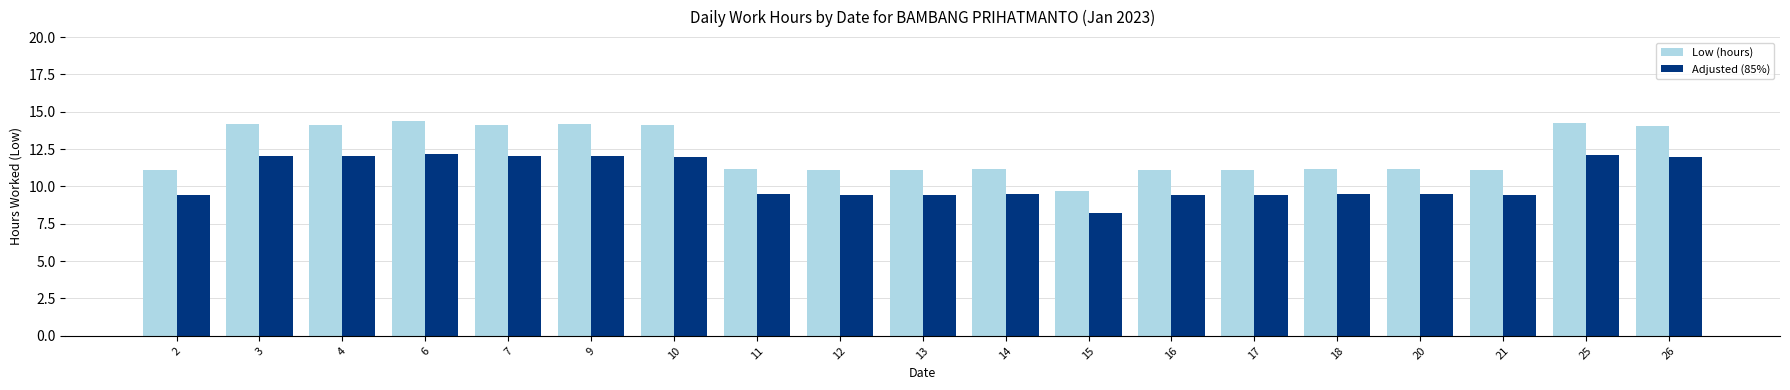

Which series has the widest spread of values?

Low (hours)